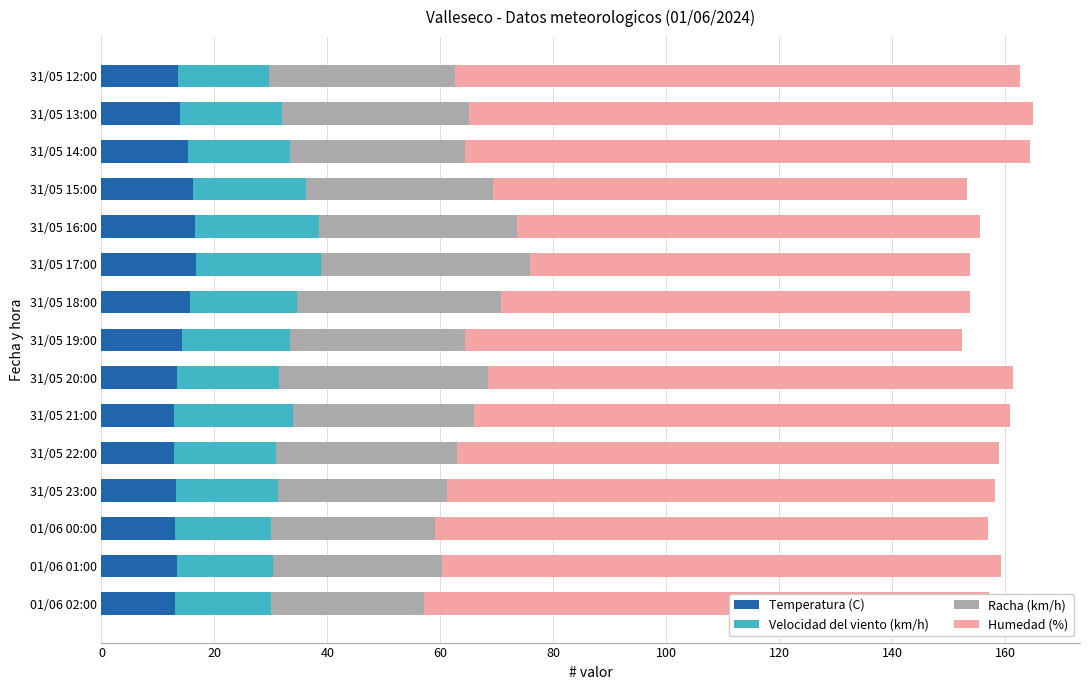

Which series has the largest total across all categories?

Humedad (%)